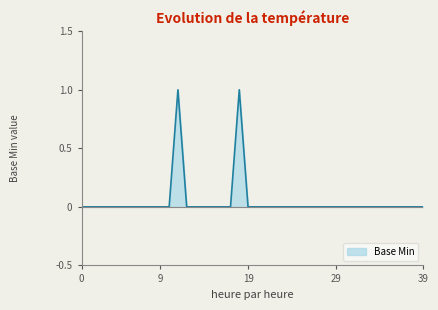

The chart shows a value of 1 at 0. True or false?

False